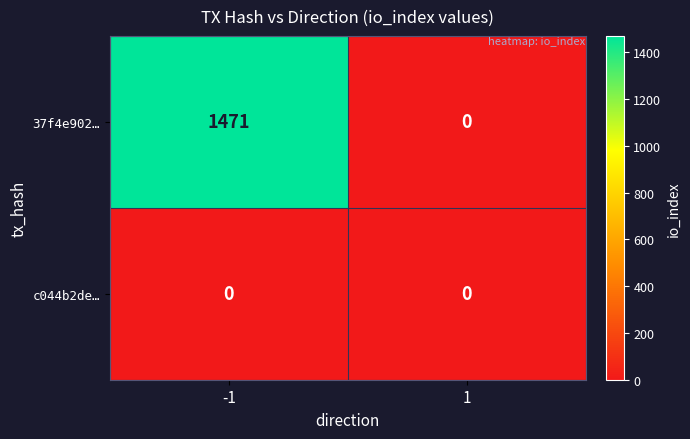

Rank the series at -1 from highest to lowest value.

37f4e902…, c044b2de…